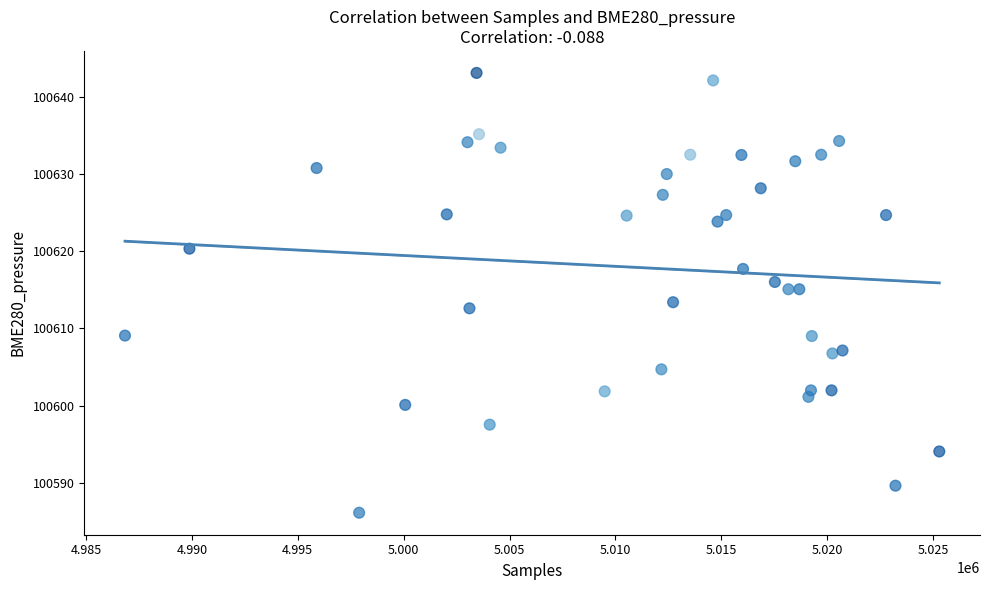

What is the range of Y values (max minus min)?

56.9